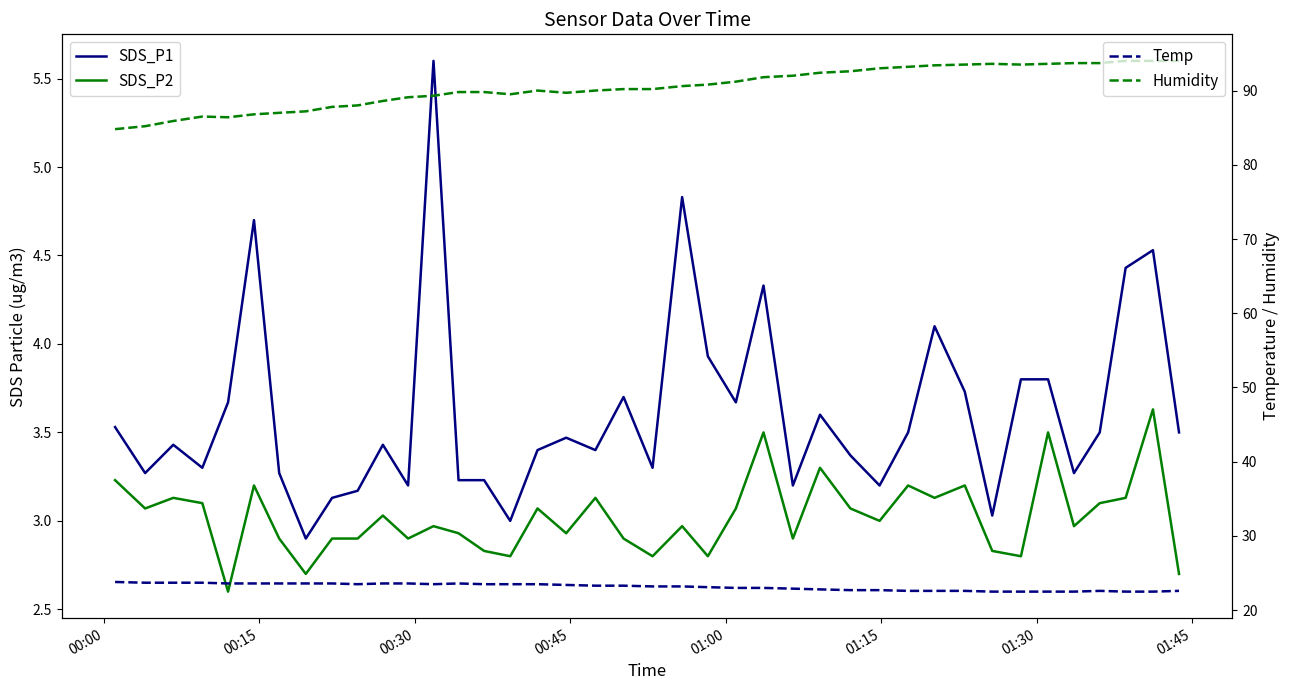

Reading left to right, extract all data points from this chart.

SDS_P1: 3.5	3.3	3.4	3.3	3.7	4.7	3.3	2.9	3.1	3.2	3.4	3.2	5.6	3.2	3.2	3.0	3.4	3.5	3.4	3.7	3.3	4.8	3.9	3.7	4.3	3.2	3.6	3.4	3.2	3.5	4.1	3.7	3.0	3.8	3.8	3.3	3.5	4.4	4.5	3.5
SDS_P2: 3.2	3.1	3.1	3.1	2.6	3.2	2.9	2.7	2.9	2.9	3.0	2.9	3.0	2.9	2.8	2.8	3.1	2.9	3.1	2.9	2.8	3.0	2.8	3.1	3.5	2.9	3.3	3.1	3.0	3.2	3.1	3.2	2.8	2.8	3.5	3.0	3.1	3.1	3.6	2.7
Temp: 23.8	23.7	23.7	23.7	23.6	23.6	23.6	23.6	23.6	23.5	23.6	23.6	23.5	23.6	23.5	23.5	23.5	23.4	23.3	23.3	23.2	23.2	23.1	23.0	23.0	22.9	22.8	22.7	22.7	22.6	22.6	22.6	22.5	22.5	22.5	22.5	22.6	22.5	22.5	22.6
Humidity: 84.8	85.2	85.9	86.5	86.4	86.8	87.0	87.2	87.8	88.0	88.6	89.1	89.3	89.8	89.8	89.5	90.0	89.7	90.0	90.2	90.2	90.6	90.8	91.2	91.8	92.0	92.4	92.6	93.0	93.2	93.4	93.5	93.6	93.5	93.6	93.7	93.7	94.0	94.0	94.0